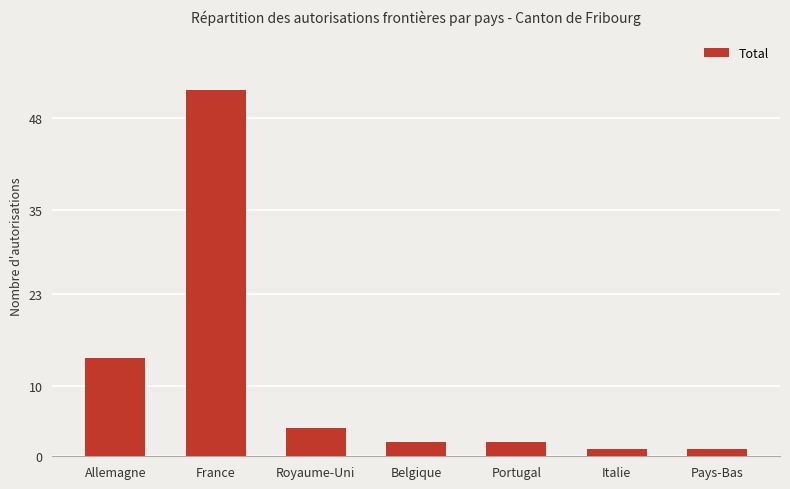

What is the minimum value shown in the chart?

1